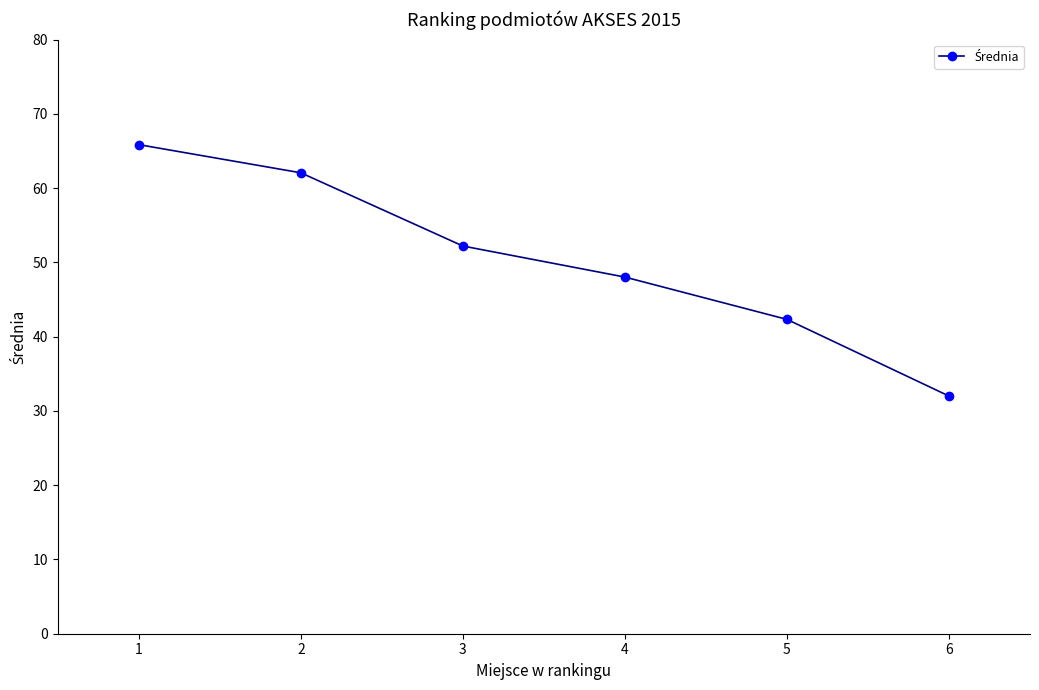

Which has a higher value, 1 or 5?

1